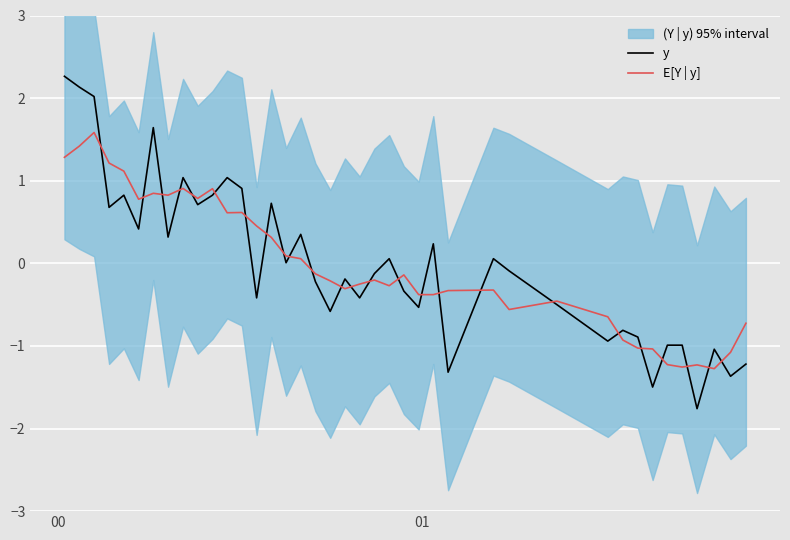

What is the minimum value for E[Y | y]?

-1.3